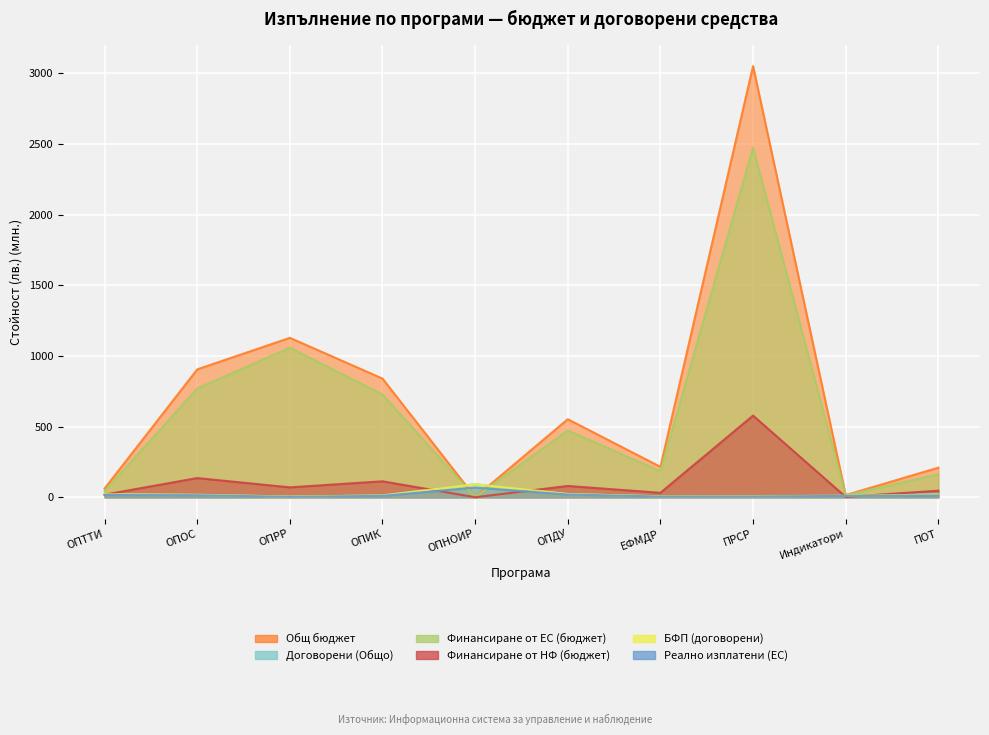

At how many categories does at least one series exceed 1331?

1